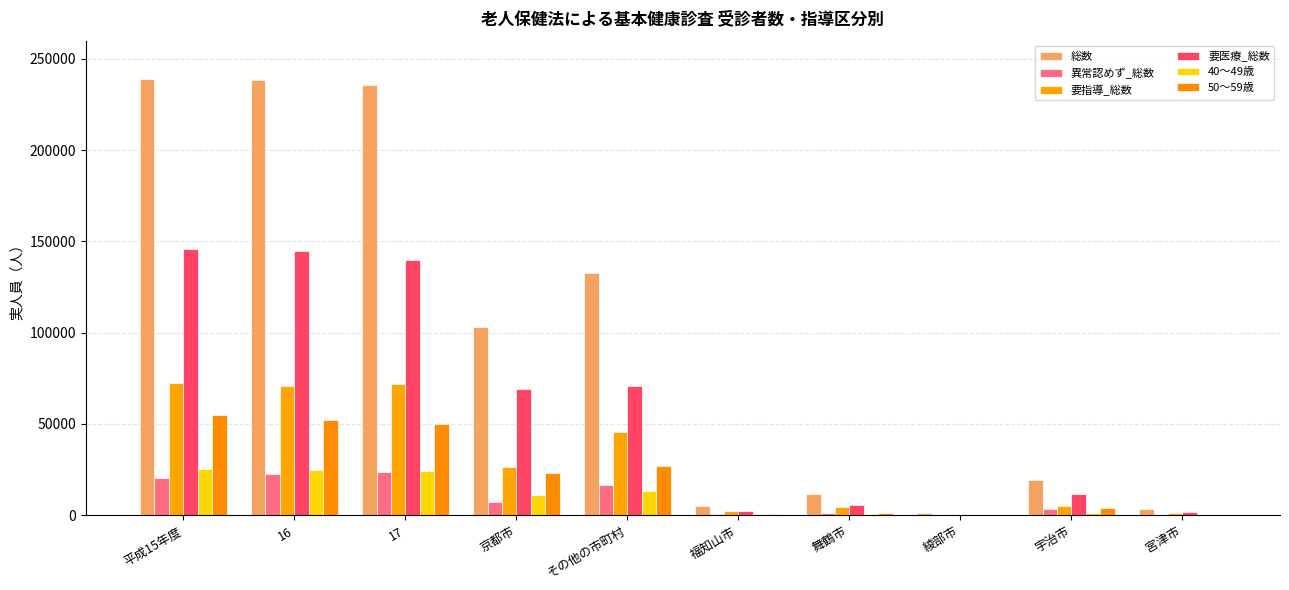

What is the difference between the 40～49歳 values at 平成15年度 and 福知山市?

24631